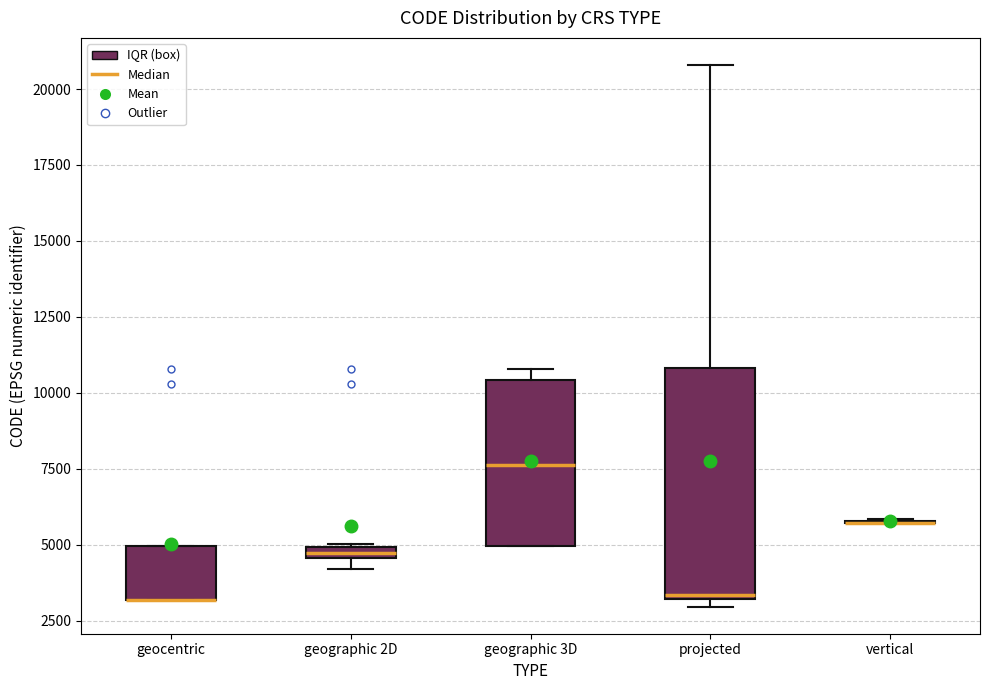

Comparing the boxes themselves (not the whiskers), which one is the tallest?

projected